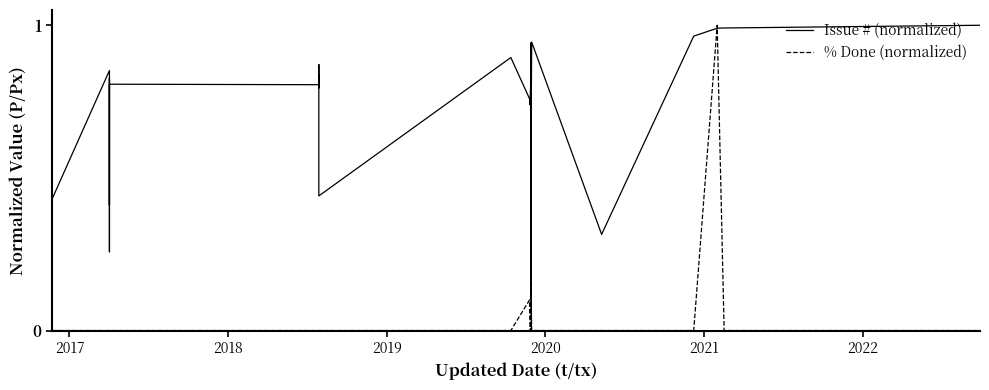

How many data points in % Done (normalized) are above 0?

5